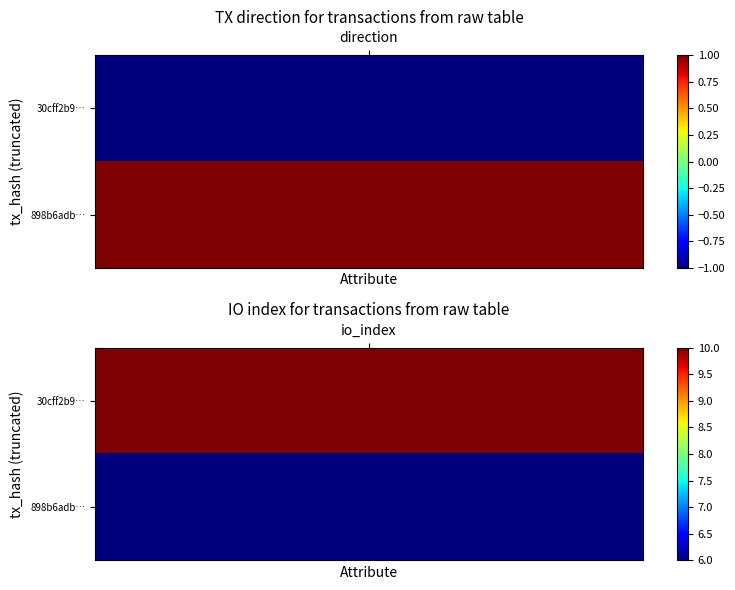

At how many categories does at least one series exceed 6?

1